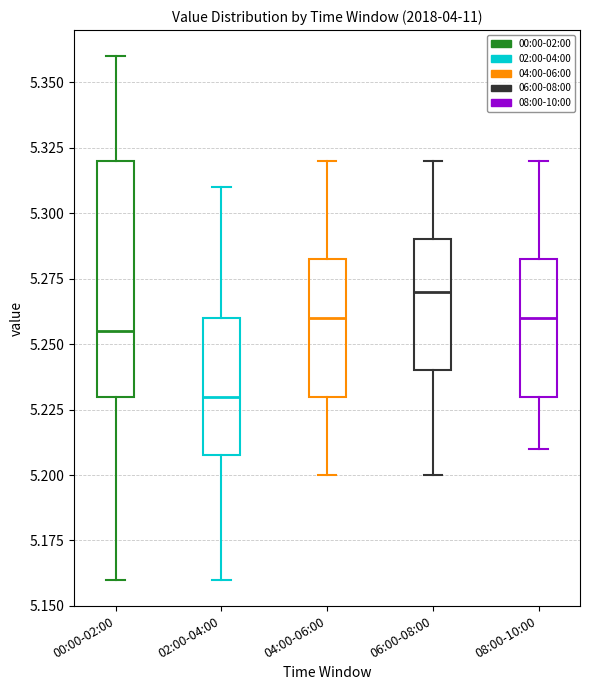

Reading left to right, transcribe this box plot: for each box, give where its median line is, the range the box spans, and where its two whiskers end, as read against the y-axis. The values are not printed on the chart, so give them approximately, as read against the axis.

00:00-02:00: median 5.255, box 5.230 to 5.320, whiskers 5.160 to 5.360
02:00-04:00: median 5.230, box 5.210 to 5.260, whiskers 5.160 to 5.310
04:00-06:00: median 5.260, box 5.230 to 5.285, whiskers 5.200 to 5.320
06:00-08:00: median 5.270, box 5.240 to 5.290, whiskers 5.200 to 5.320
08:00-10:00: median 5.260, box 5.230 to 5.285, whiskers 5.210 to 5.320